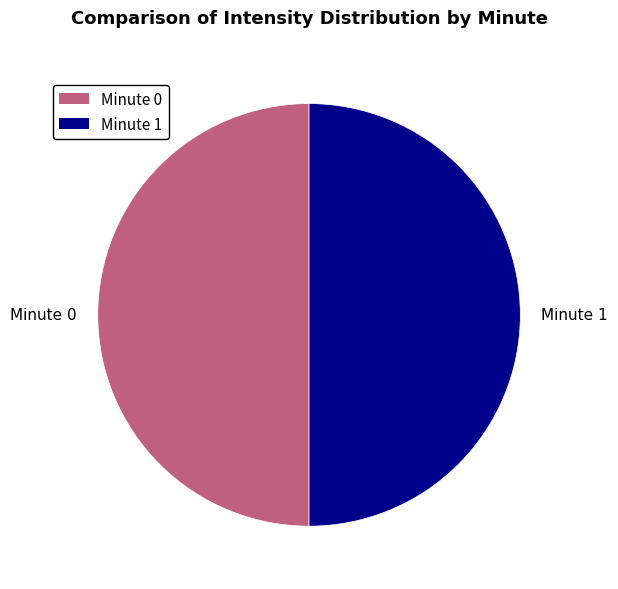

Do Minute 1 and Minute 0 together represent more than half of the pie?

Yes